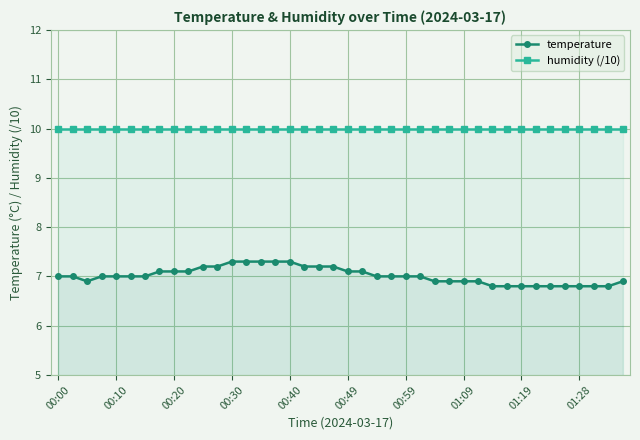

Reading left to right, what are all the values shown in this chart?

temperature: 7.0	7.0	6.9	7.0	7.0	7.0	7.0	7.1	7.1	7.1	7.2	7.2	7.3	7.3	7.3	7.3	7.3	7.2	7.2	7.2	7.1	7.1	7.0	7.0	7.0	7.0	6.9	6.9	6.9	6.9	6.8	6.8	6.8	6.8	6.8	6.8	6.8	6.8	6.8	6.9
humidity (/10): 10.0	10.0	10.0	10.0	10.0	10.0	10.0	10.0	10.0	10.0	10.0	10.0	10.0	10.0	10.0	10.0	10.0	10.0	10.0	10.0	10.0	10.0	10.0	10.0	10.0	10.0	10.0	10.0	10.0	10.0	10.0	10.0	10.0	10.0	10.0	10.0	10.0	10.0	10.0	10.0